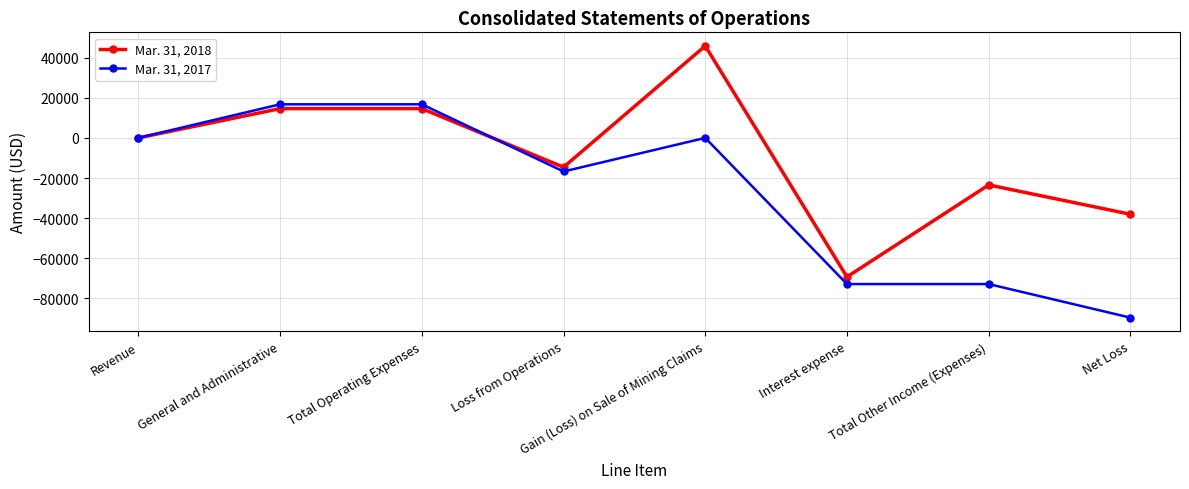

Is this an area chart (filled region under the line)?

No